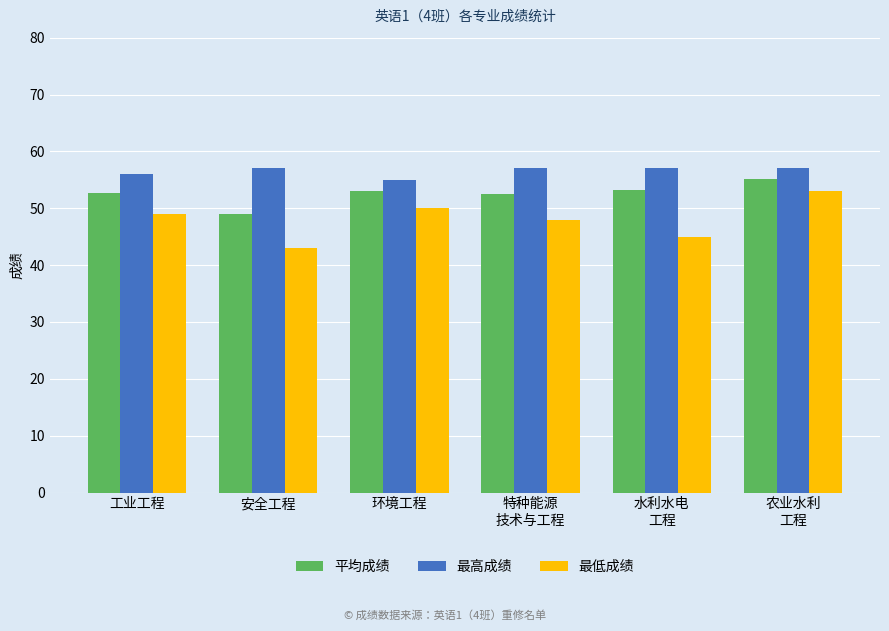

What is the spread (max minus min) of values at 环境工程?

5.0